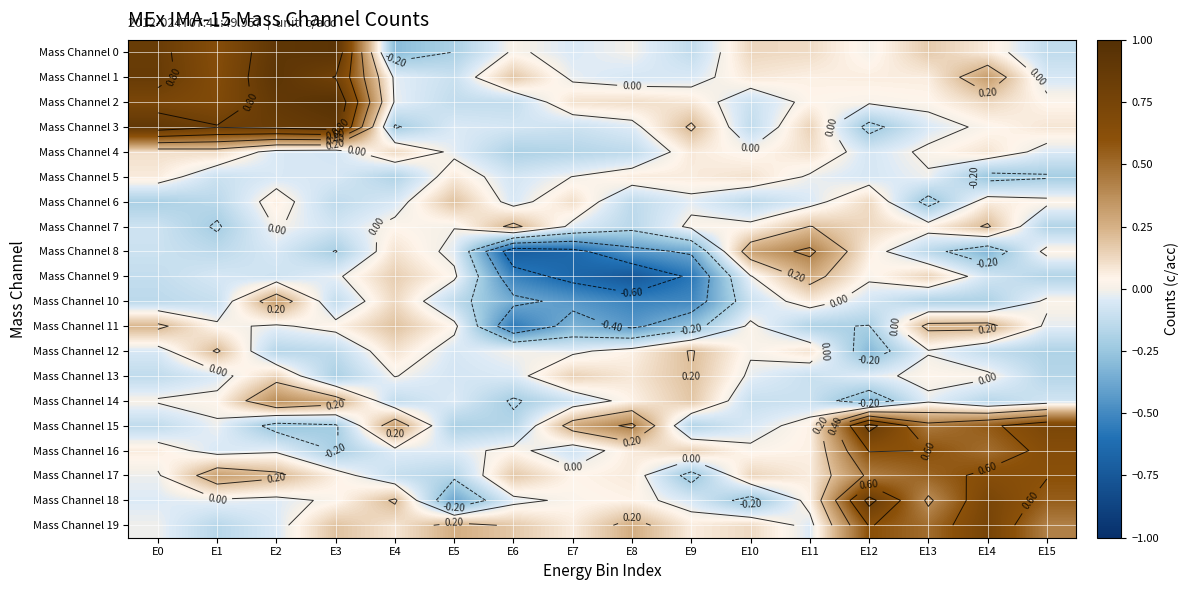

Where does the Mass Channel 4 series first go above 0?

E0